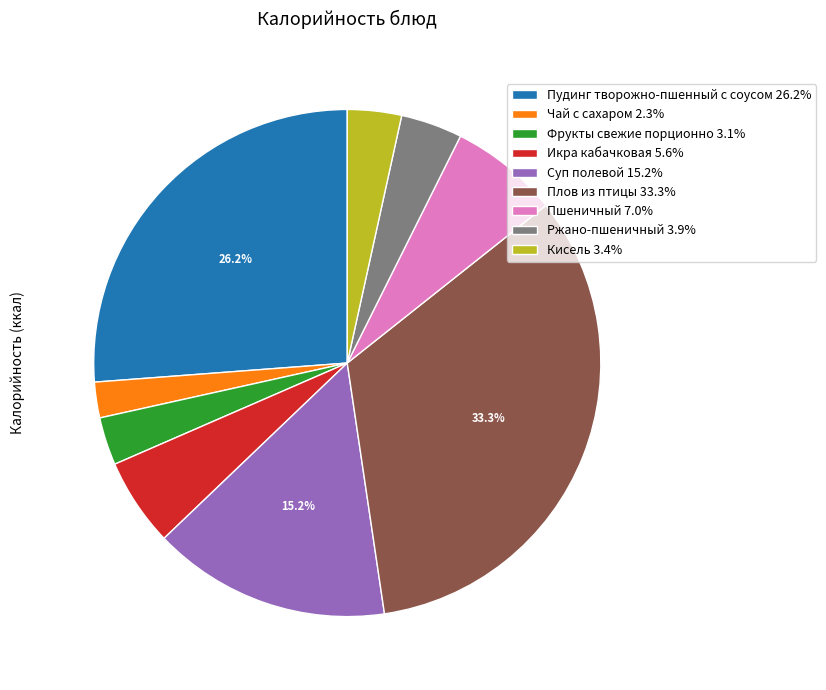

Combined, do Икра кабачковая 5.6% and Ржано-пшеничный 3.9% account for over 50%?

No